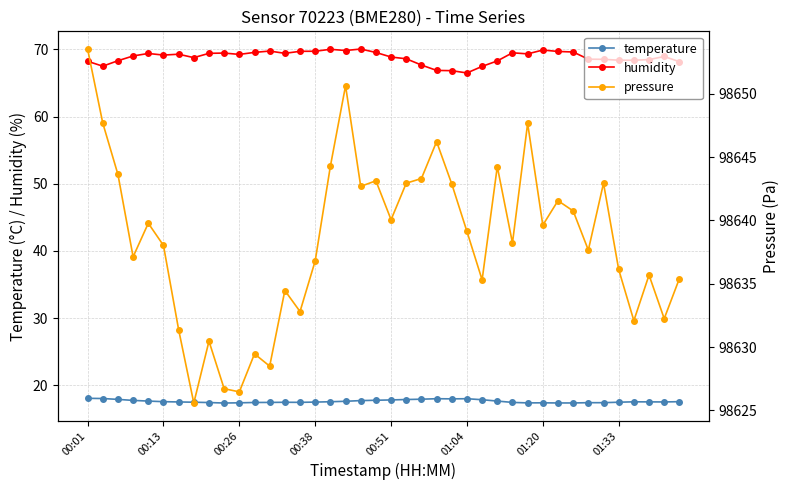

Which has a higher value, 14 or 13?

13